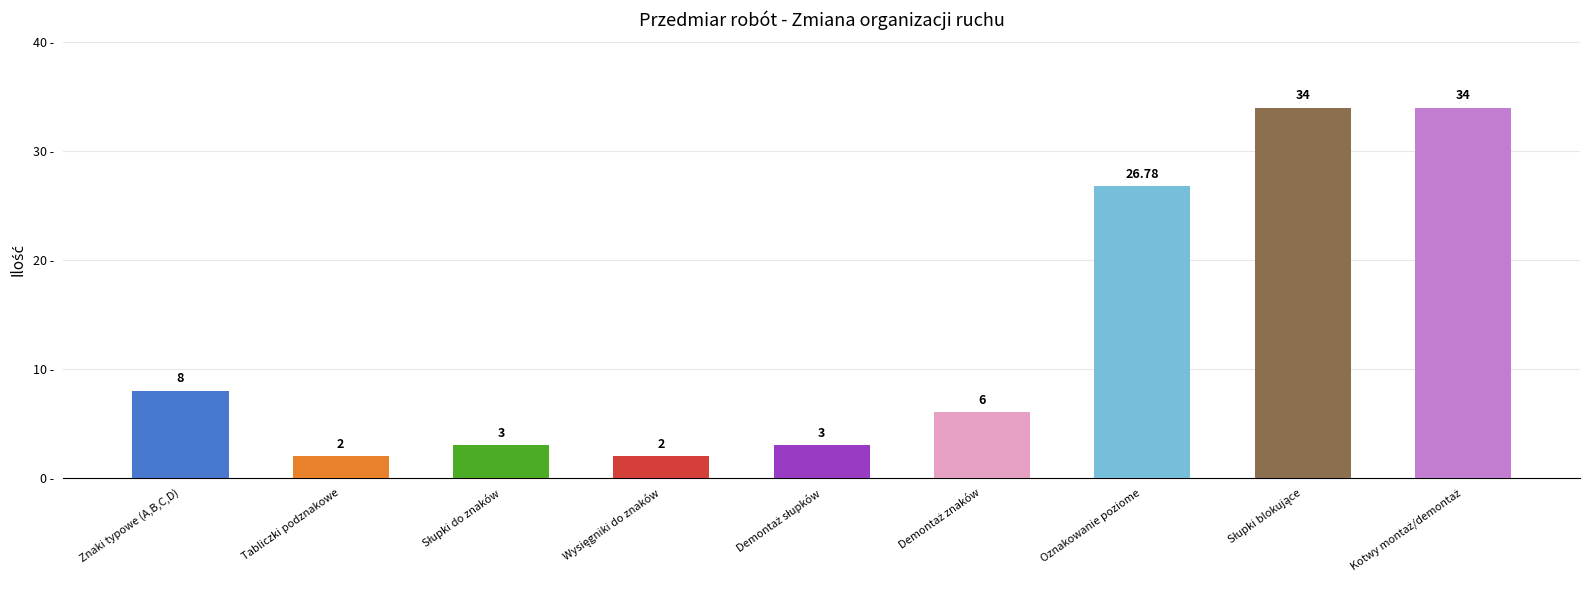

What is the average value?

13.2